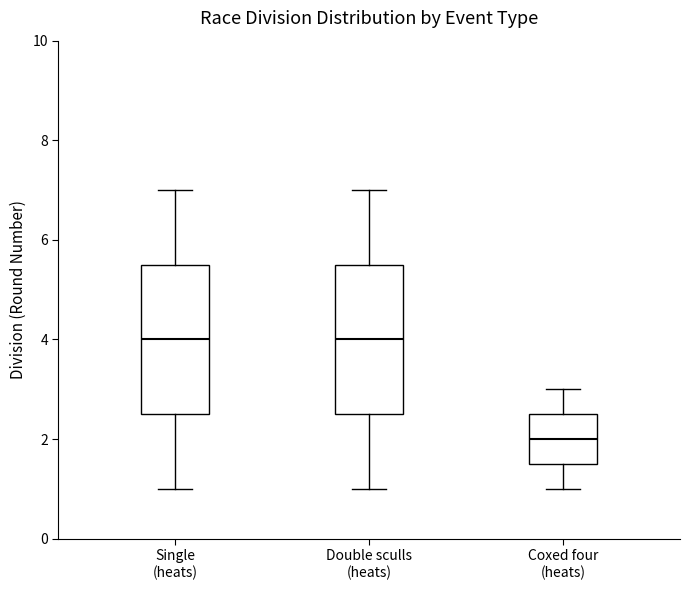

Where is the upper edge of the box for Single (heats) on the y-axis? The values are not printed on the chart, so give them approximately, as read against the axis.

5.6